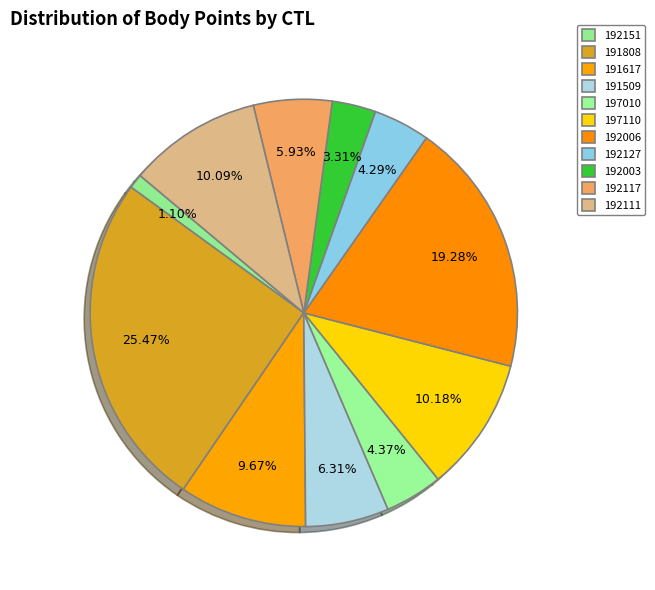

Rank the categories by value from lowest to highest.

192151, 192003, 192127, 197010, 192117, 191509, 191617, 192111, 197110, 192006, 191808